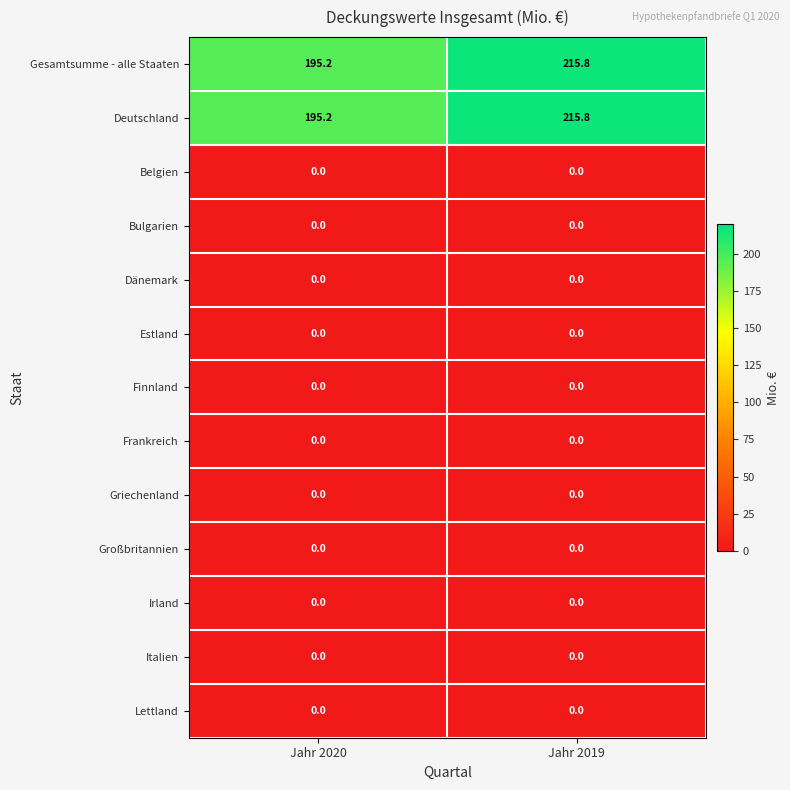

At which category is the sum across all series the highest?

Jahr 2019